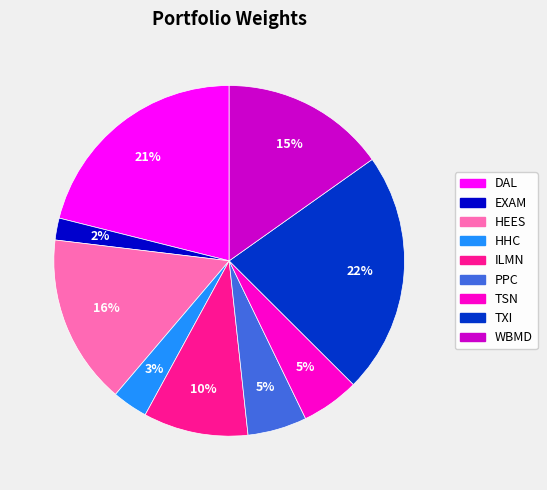

The WBMD slice represents 15% of the pie. True or false?

True